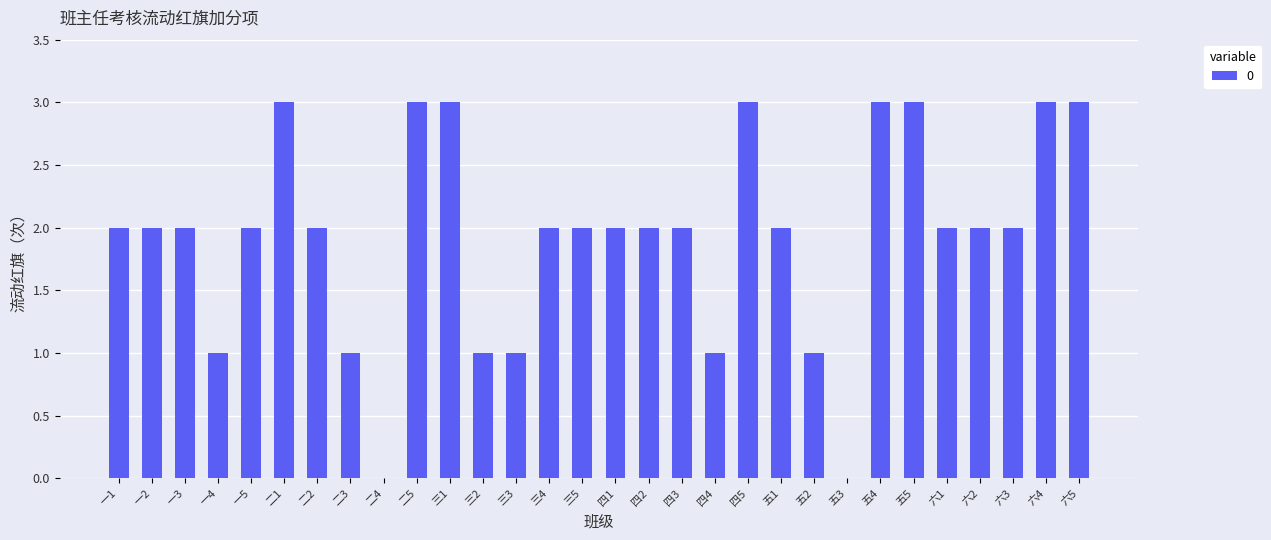

The chart shows a value of 2 at 六3. True or false?

True